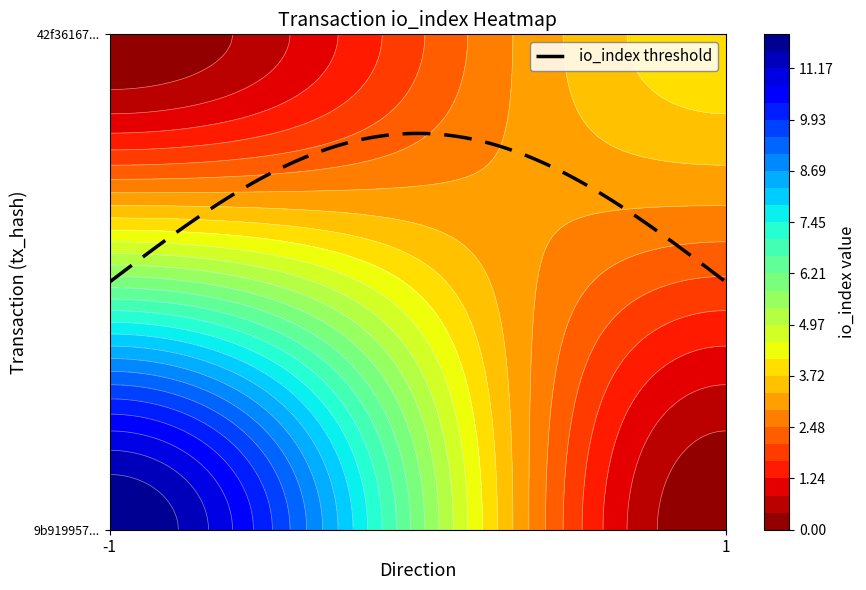

Reading left to right, extract all data points from this chart.

9b919957e075e62fa1493f584c288283a8ebe18: direction=-1	io_index=12
42f361675f9ec31ff2b2870fcc099374684a1f2: direction=1	io_index=4